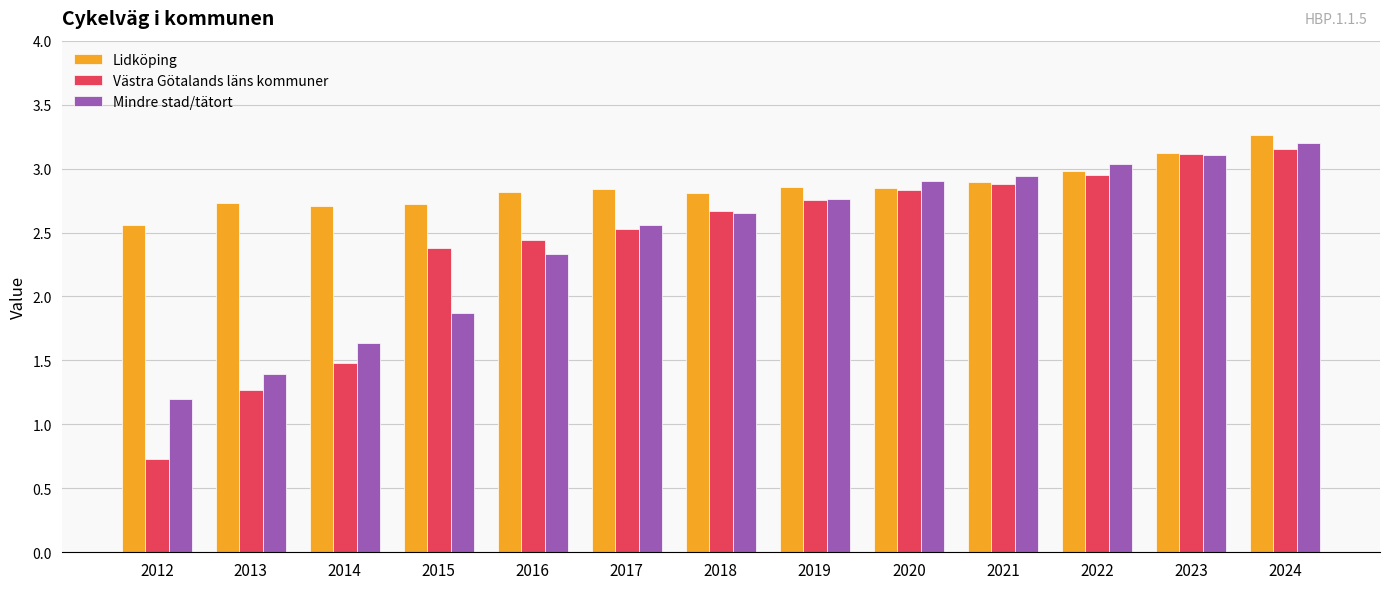

Read the Mindre stad/tätort value at 2014.

1.6